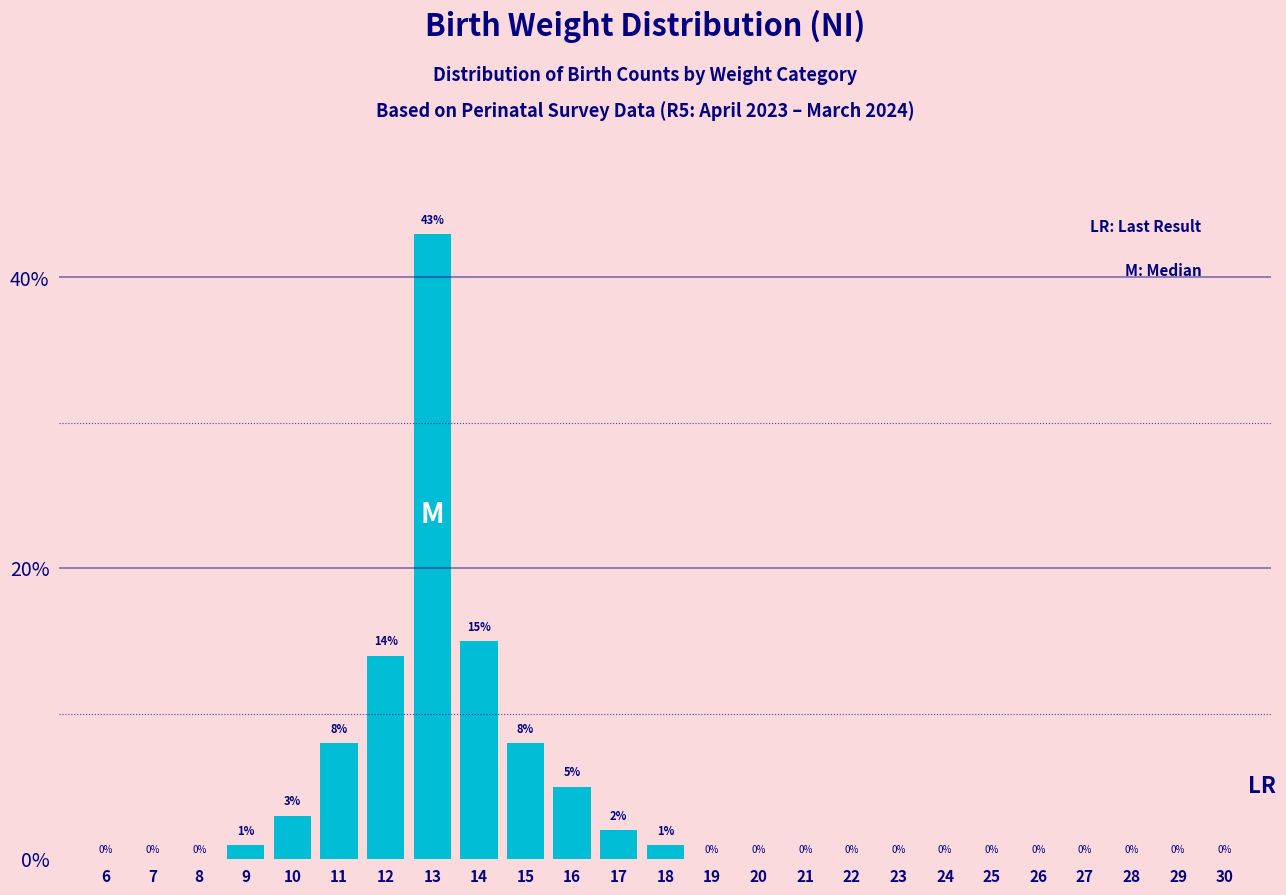

Reading right to left, extract all data points from this chart.

30=0.0	29=0.0	28=0.0	27=0.0	26=0.0	25=0.0	24=0.0	23=0.0	22=0.0	21=0.0	20=0.0	19=0.0	18=1.0	17=2.0	16=5.0	15=8.0	14=15.0	13=43.0	12=14.0	11=8.0	10=3.0	9=1.0	8=0.0	7=0.0	6=0.0